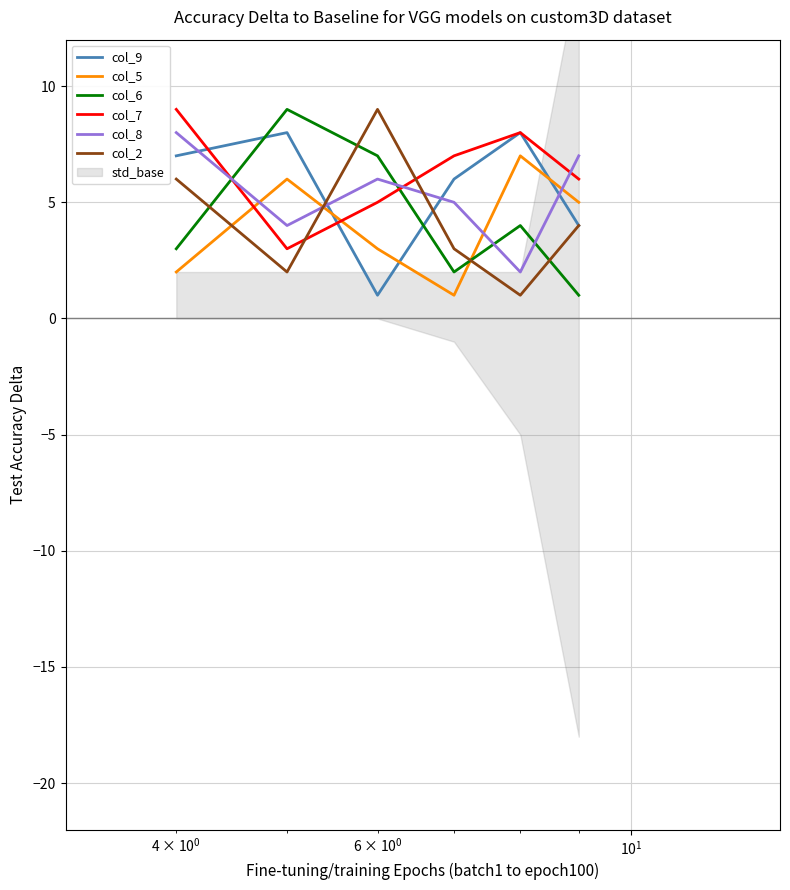

After their last crossing, which series has the higher values: col_7 or col_9?

col_7